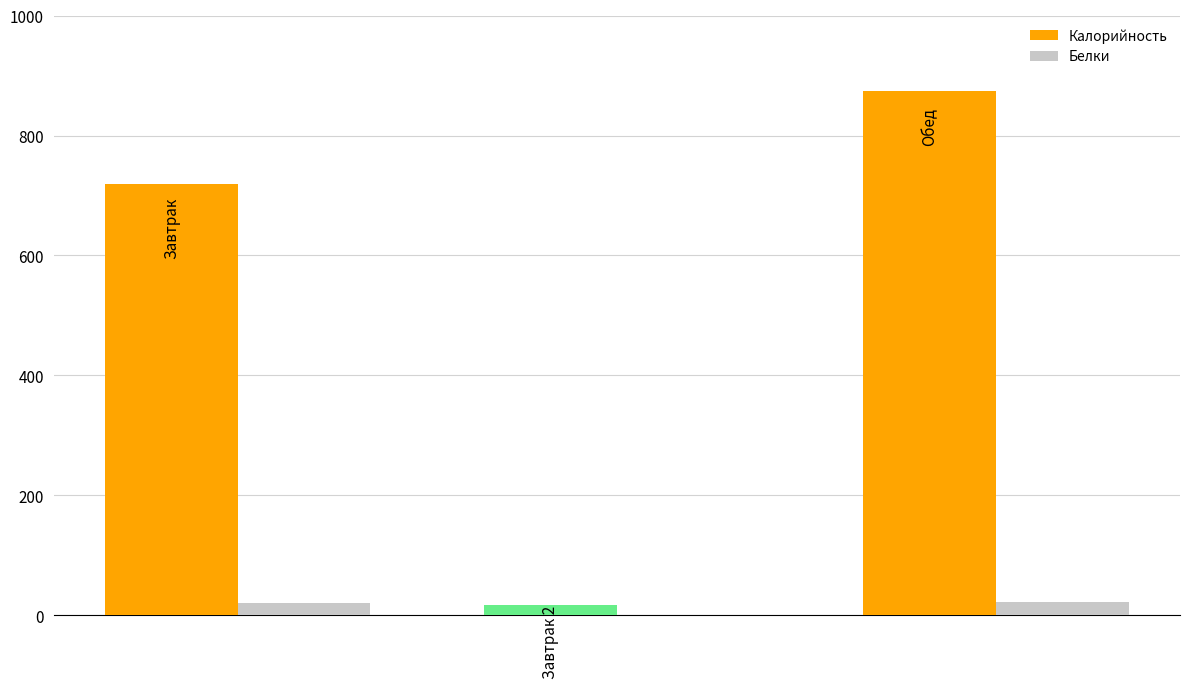

Which series has the largest total across all categories?

Калорийность